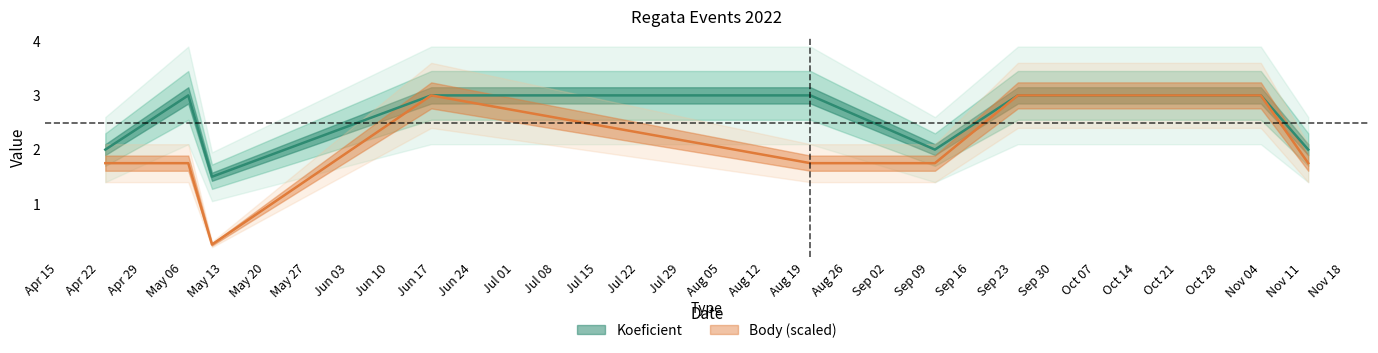

At which category does Body reach its first local peak?

Jun 17